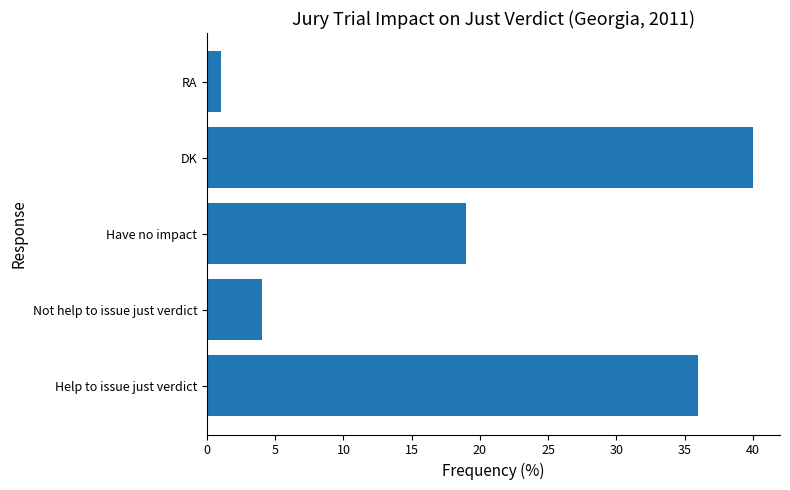

At which label is the value closest to 20?

Have no impact